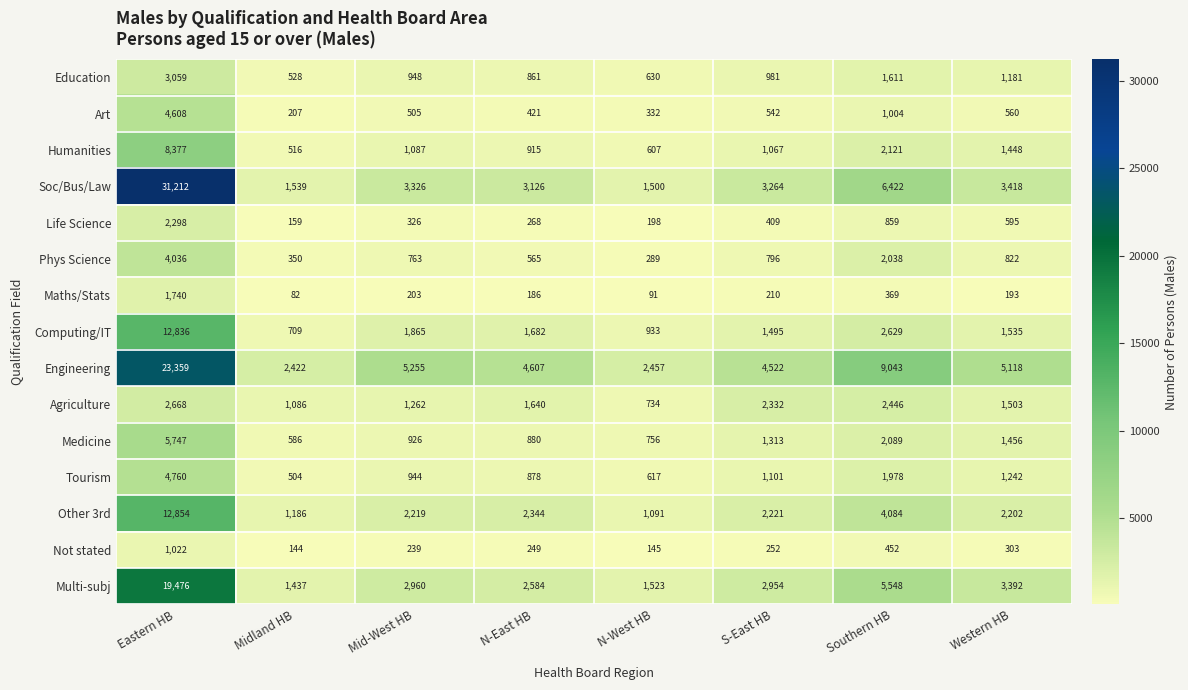

True or false: Other 3rd has a value of 12854 at Eastern HB.

True